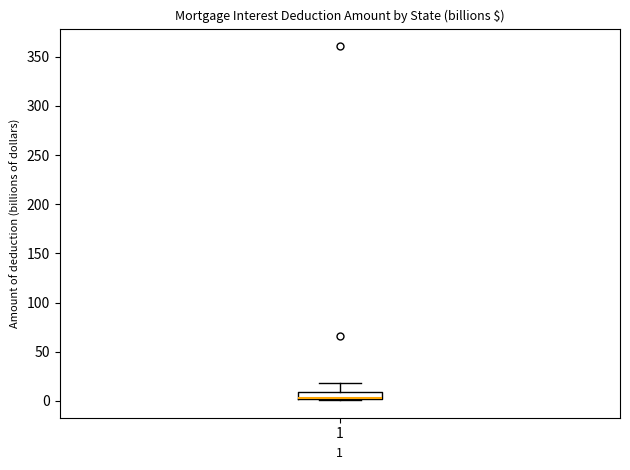

Where does the upper whisker of the box at x = 1 end on the y-axis? The values are not printed on the chart, so give them approximately, as read against the axis.

20